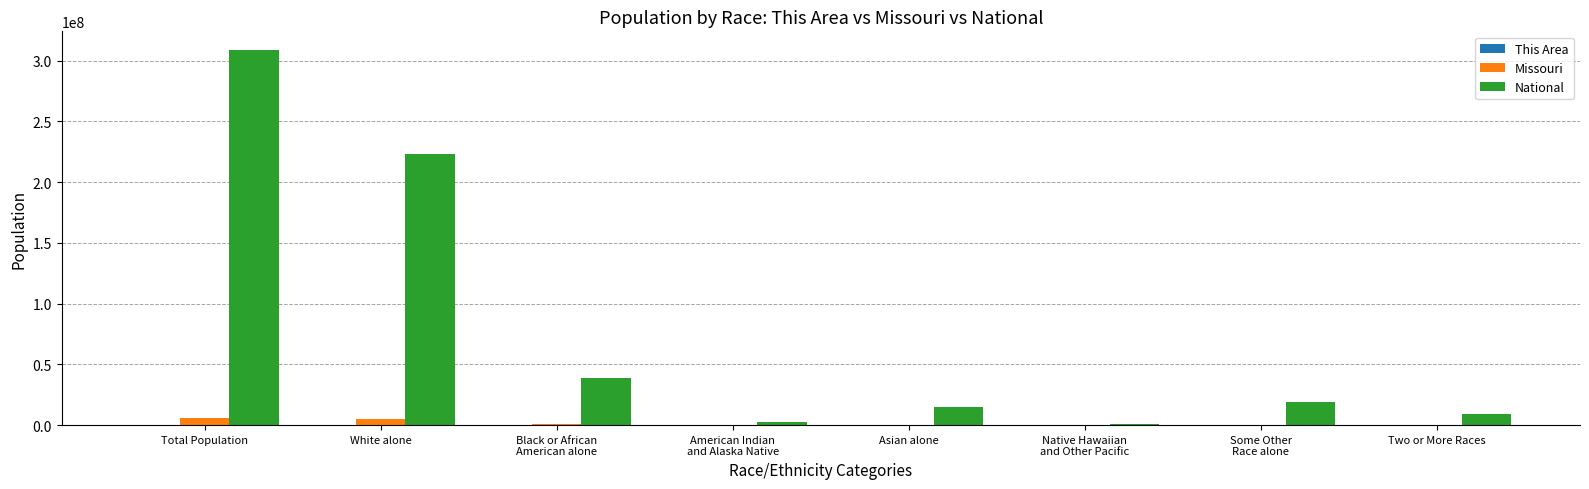

Which series has the largest range (max minus min)?

National